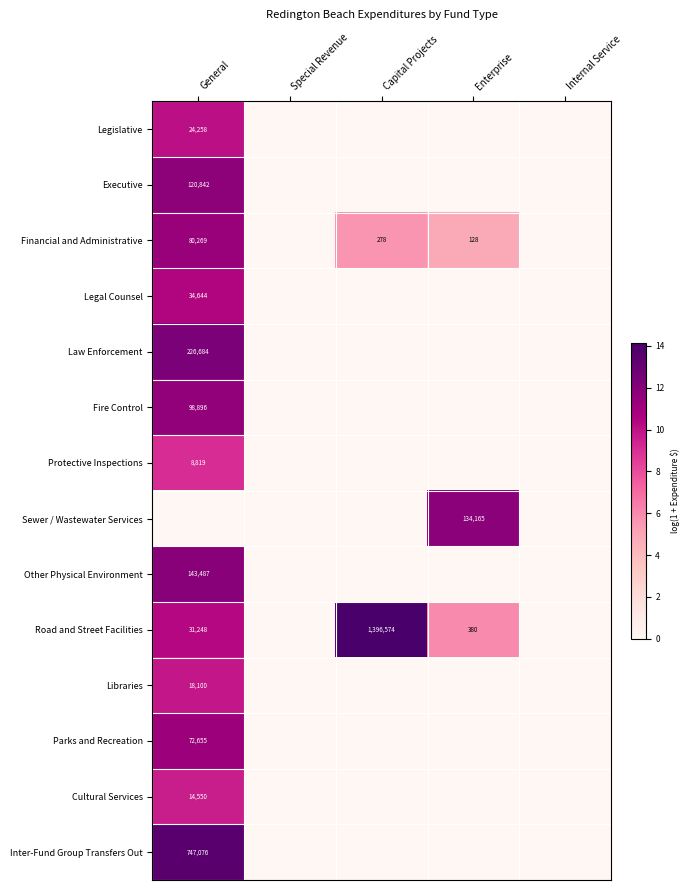

The Financial and Administrative series shows 484 at Capital Projects. True or false?

False